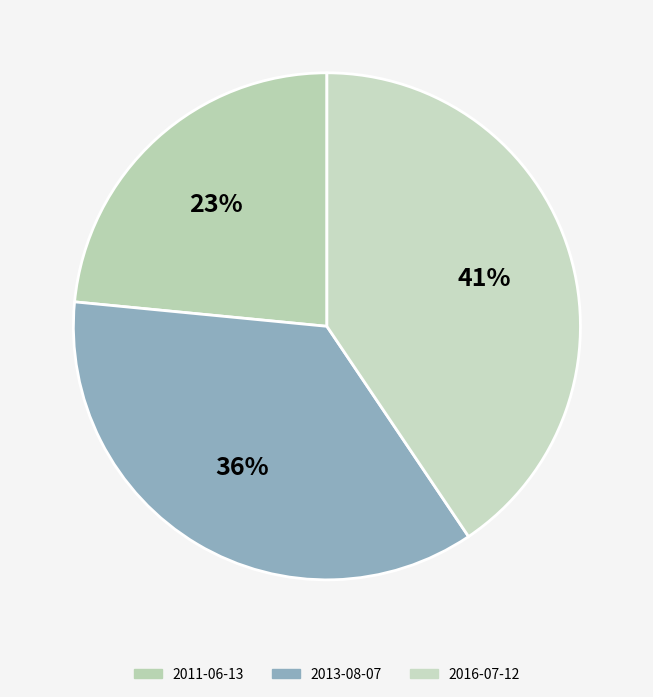

Which category has the smallest portion of the pie?

2011-06-13